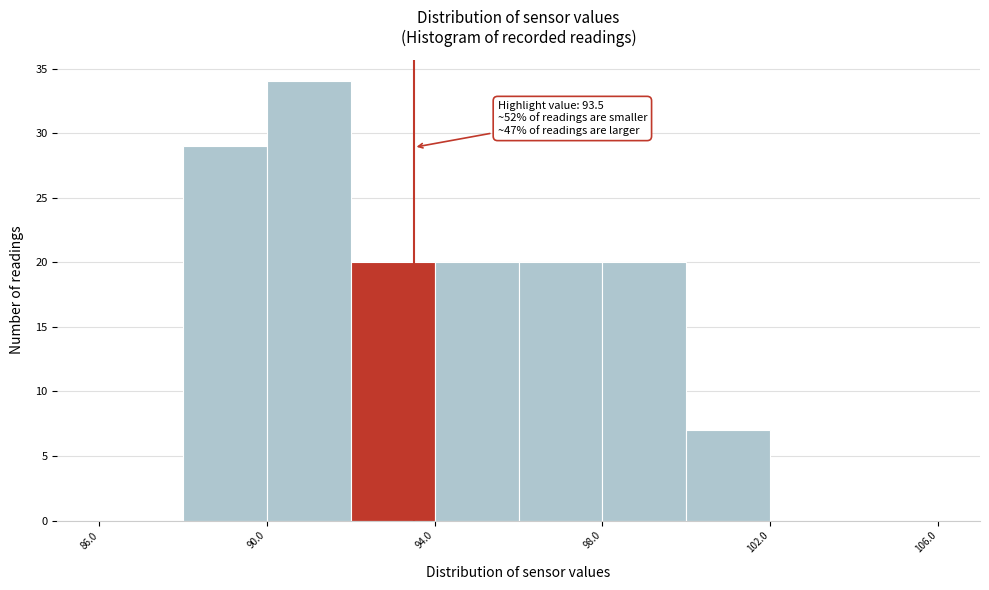

Which range on the x-axis has the tallest bar?

90 to 92